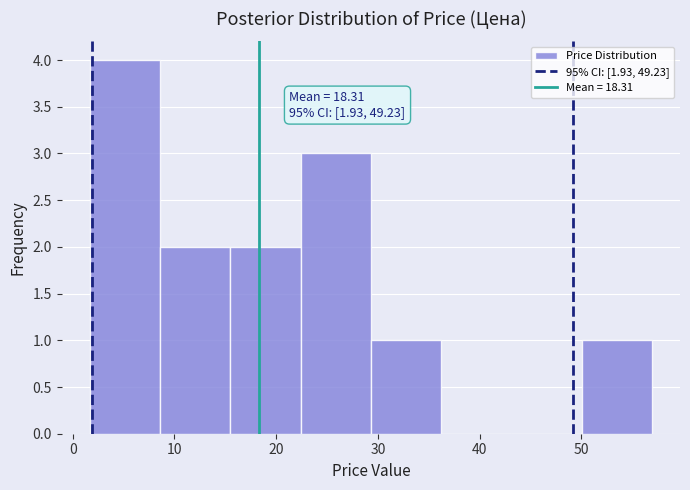

Which range on the x-axis has the tallest bar?

2 to 9